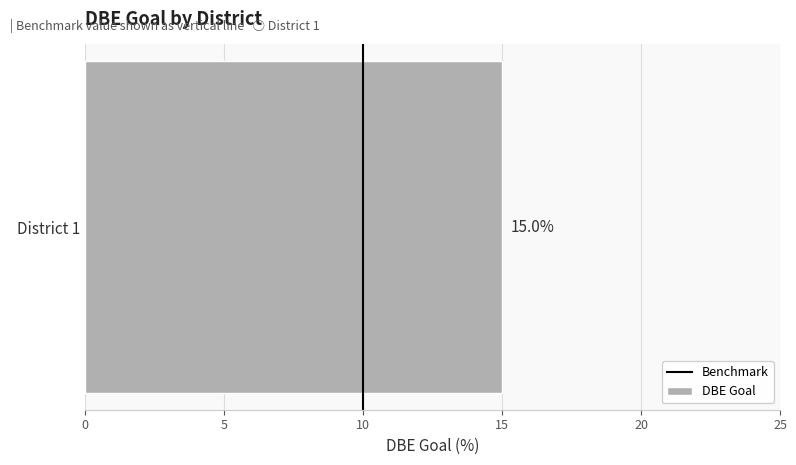

Is it true that the value at 10 is 0?

False